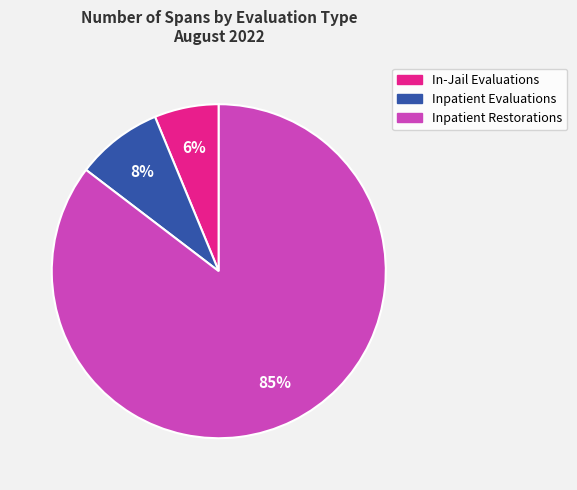

What percentage is the Inpatient Evaluations slice, to the nearest percent?

8%